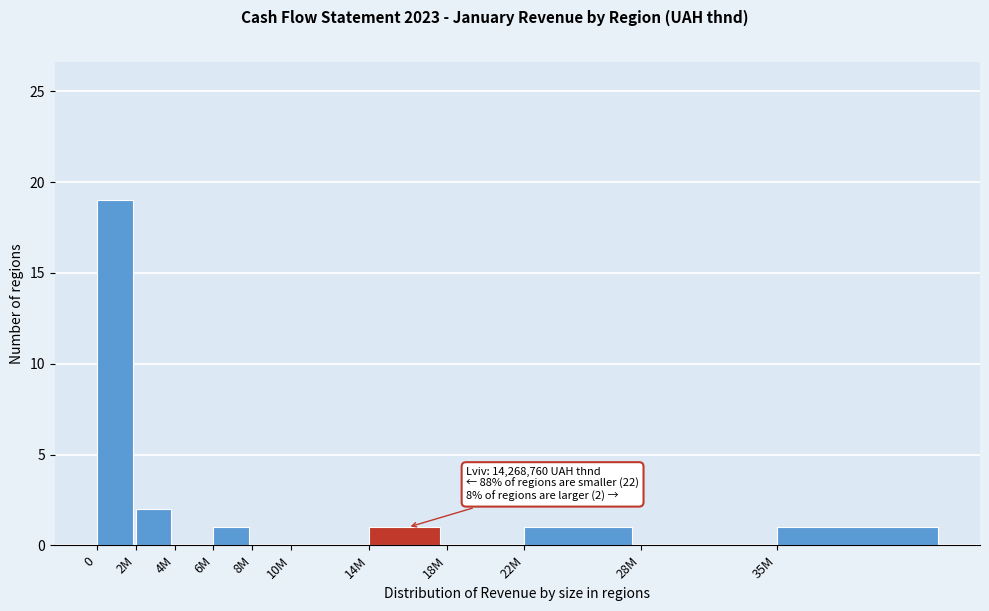

Reading left to right, what are all the values shown in this chart?

0=19	2M=2	4M=0	6M=1	8M=0	10M=0	14M=1	18M=0	22M=1	28M=0	35M=1